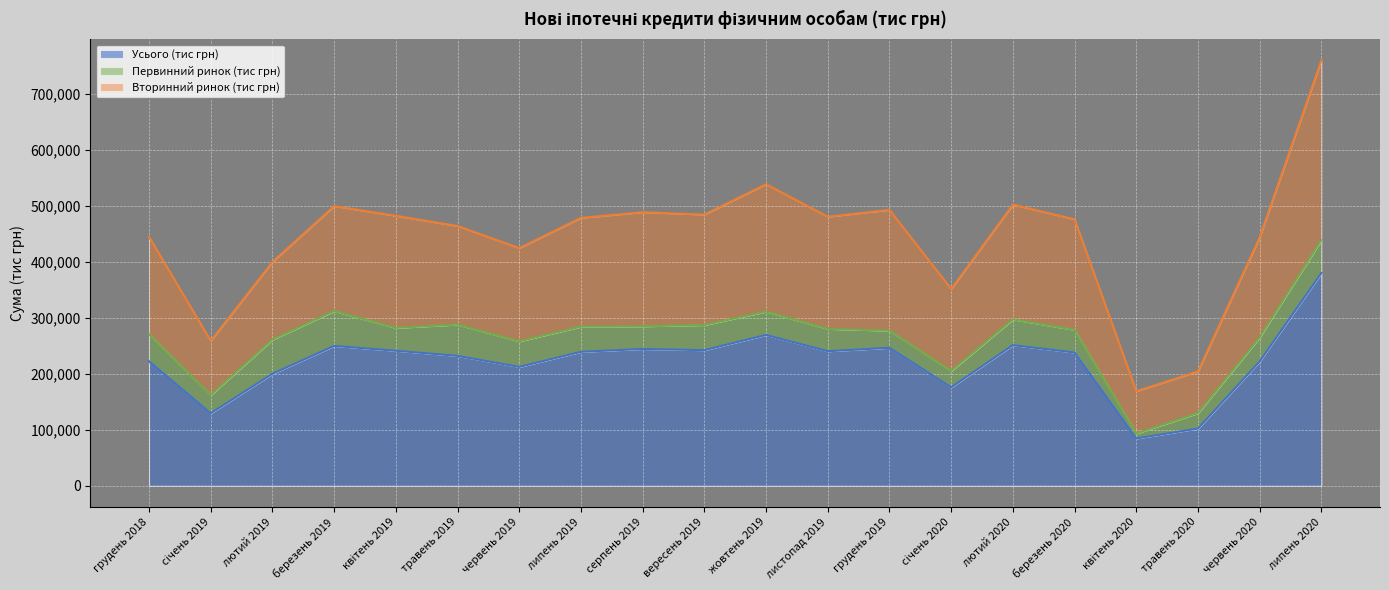

Where is Вторинний ринок (тис грн) nearest to the value 464922?

травень 2019